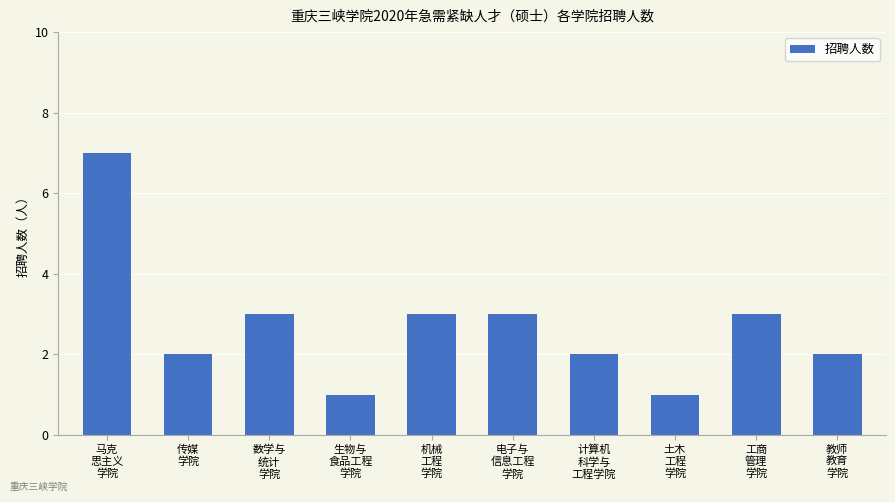

What is the average value?

3